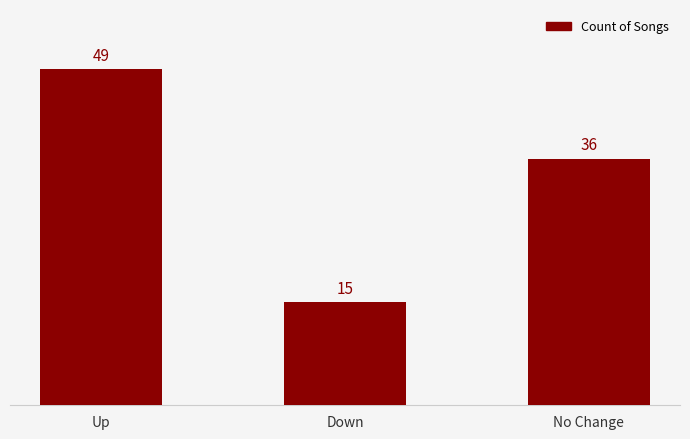

Count the values in the range 15 to 49.

3